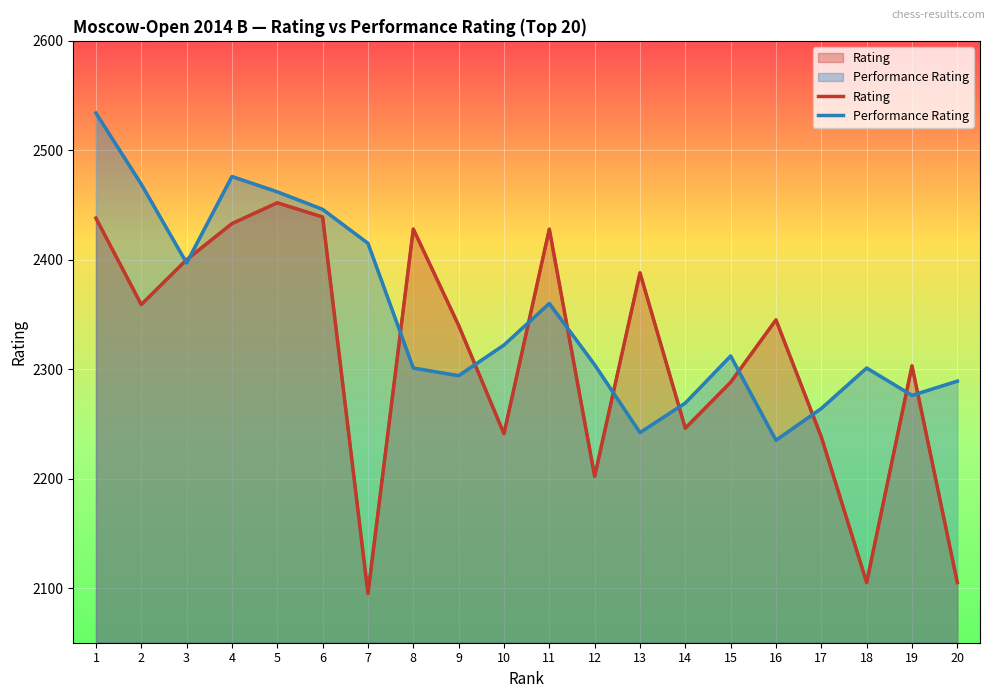

True or false: Rating has a value of 2400 at 3.

True